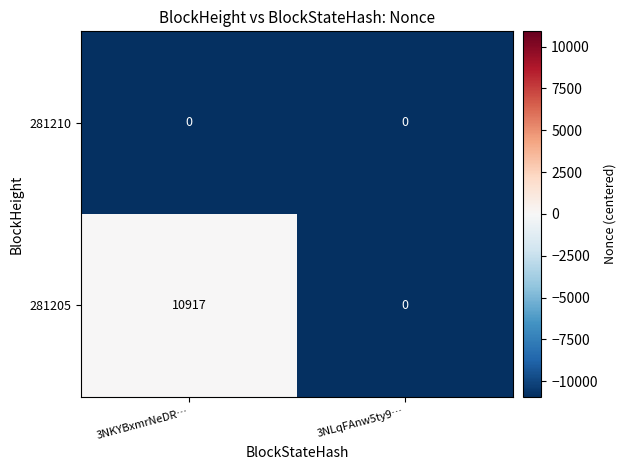

Is it true that 281210 equals 0 at 3NLqFAnw5ty9…?

True